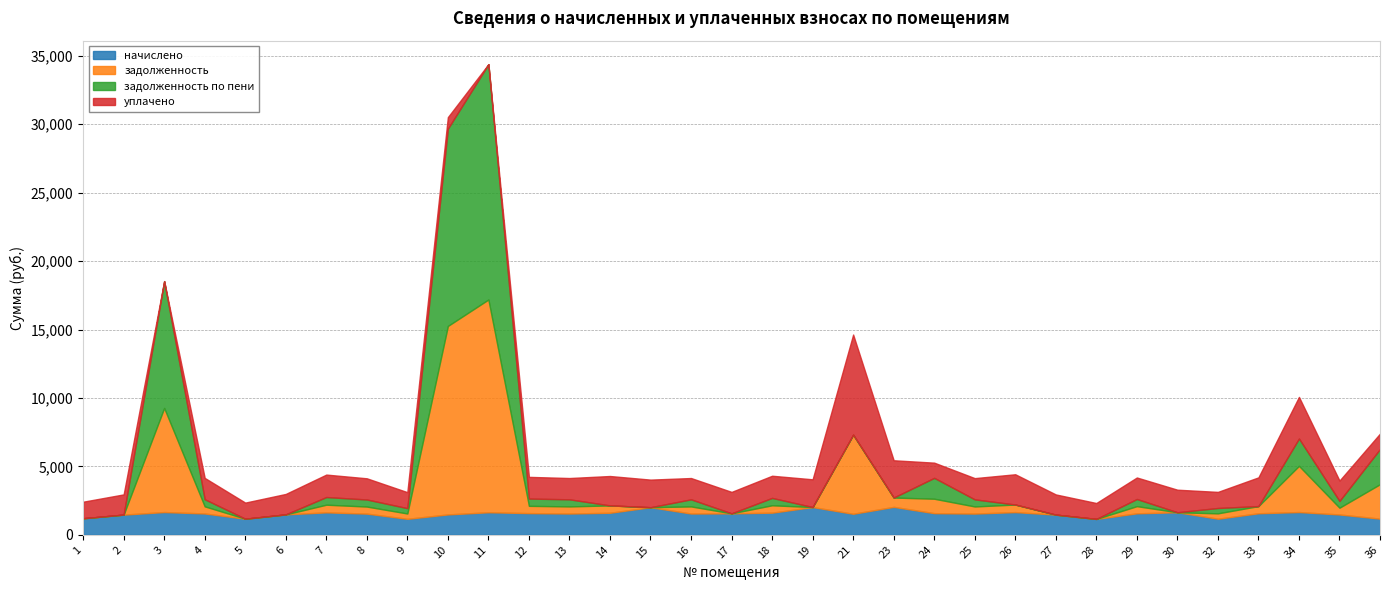

List the series in order of their overall mean, highest first.

задолженность, уплачено, задолженность по пени, начислено